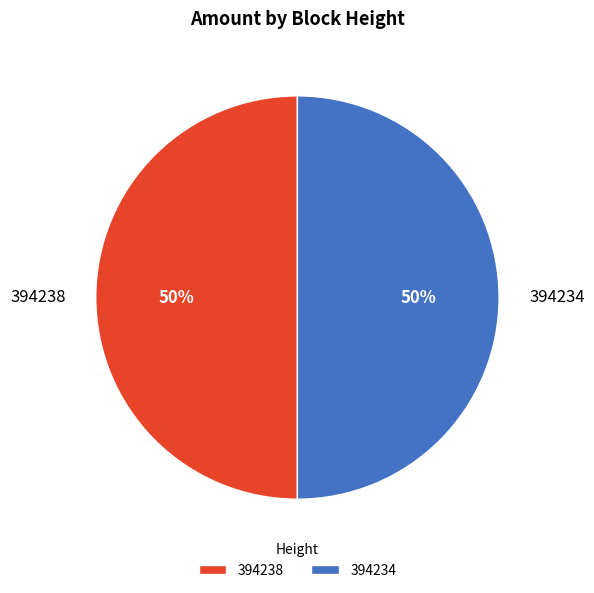

Count the number of slices in the pie.

2